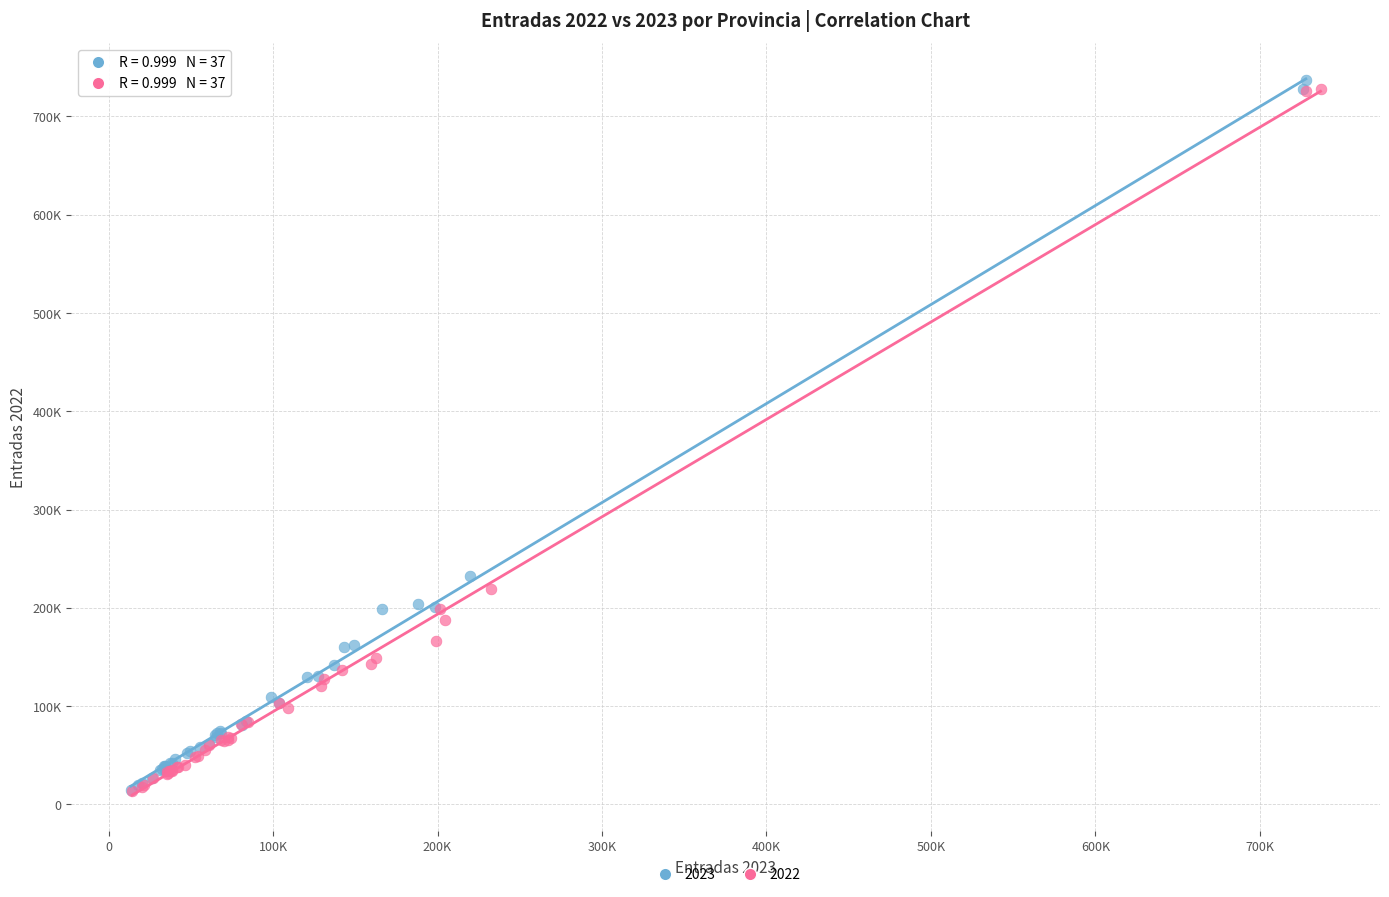

What are all the series names shown in the legend?

2023, 2022